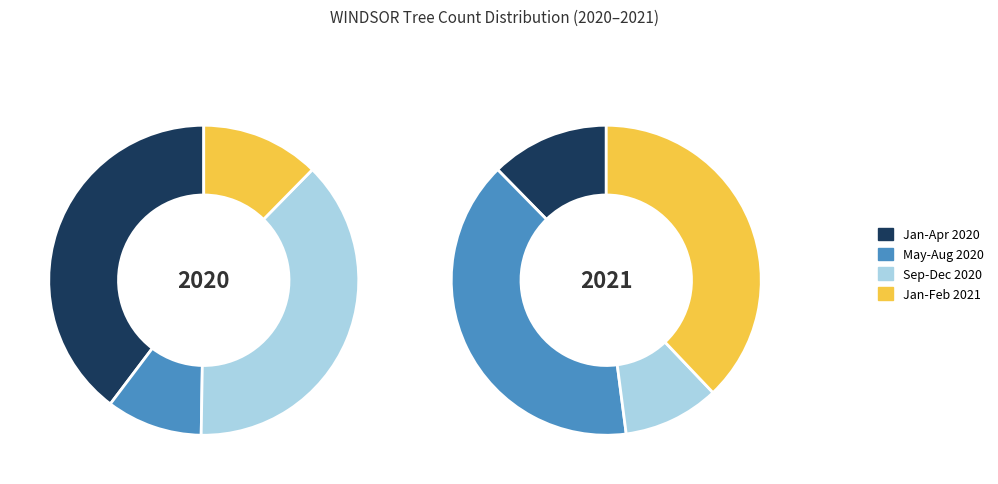

Rank the series by their maximum value, from lowest to highest.

values_2020, values_2021